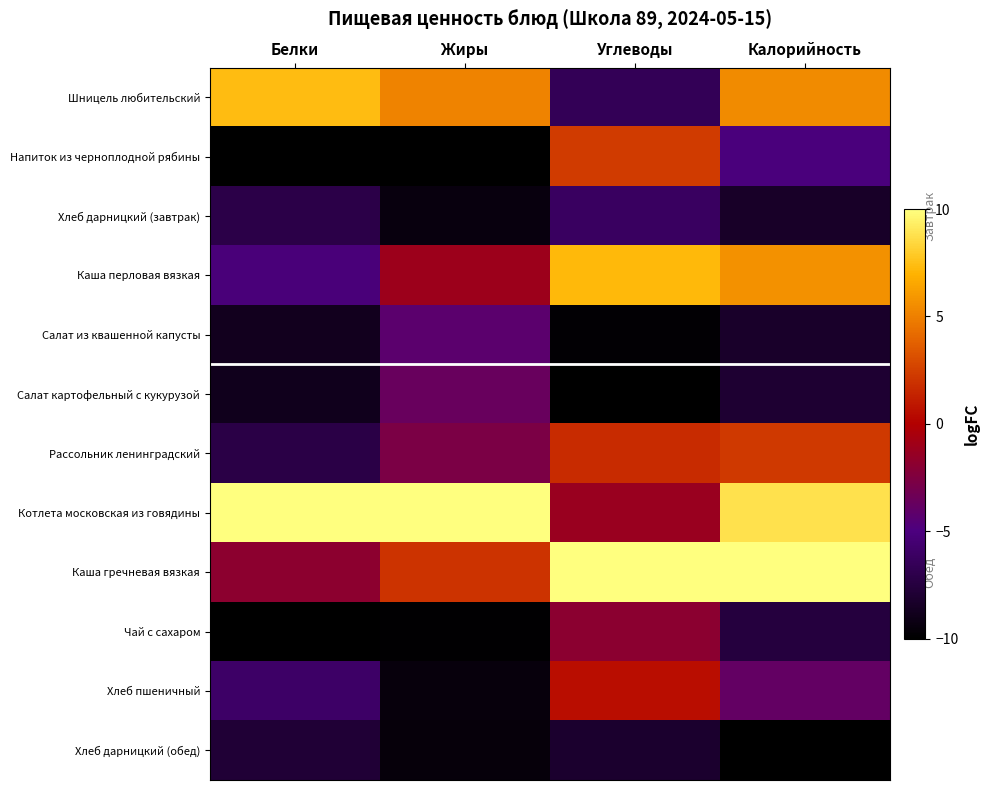

Which series has the largest range (max minus min)?

Шницель любительский